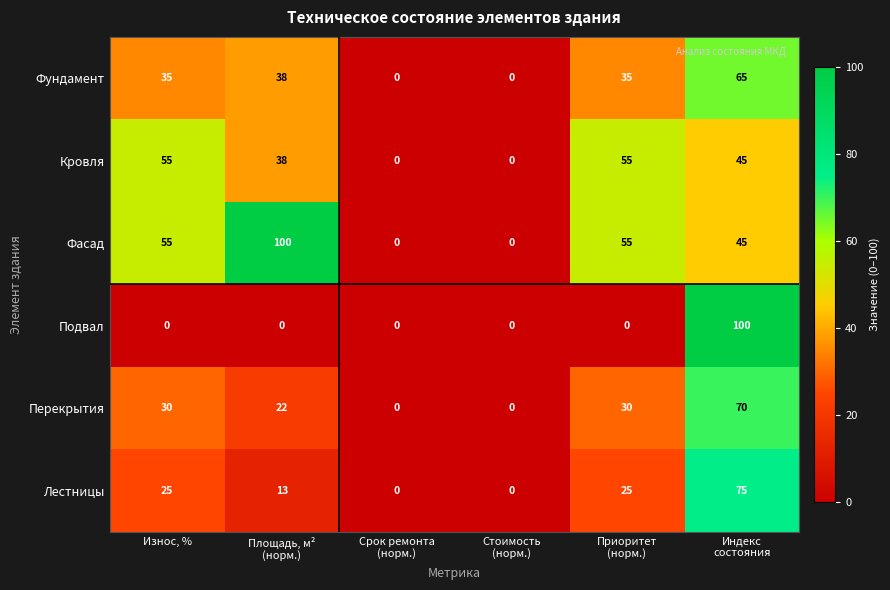

How many series are shown in this chart?

6